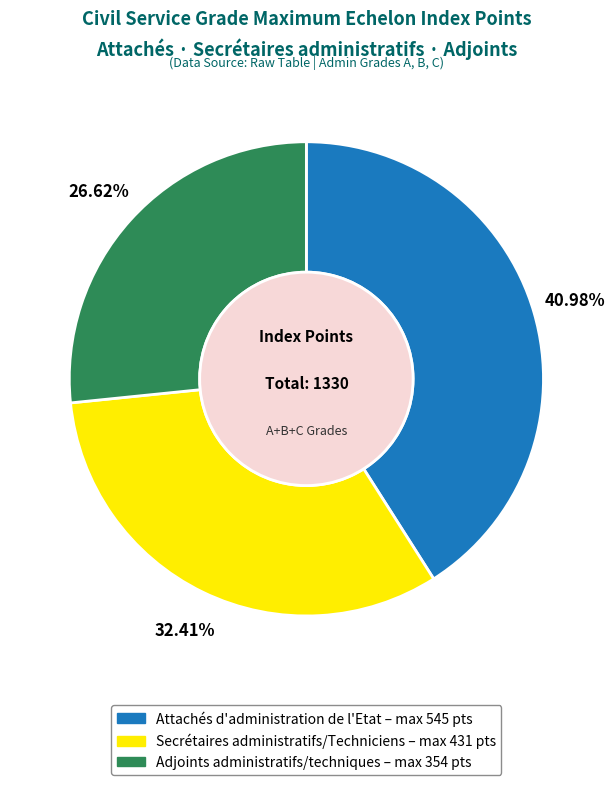

Is there any slice that represents more than half of the pie?

No